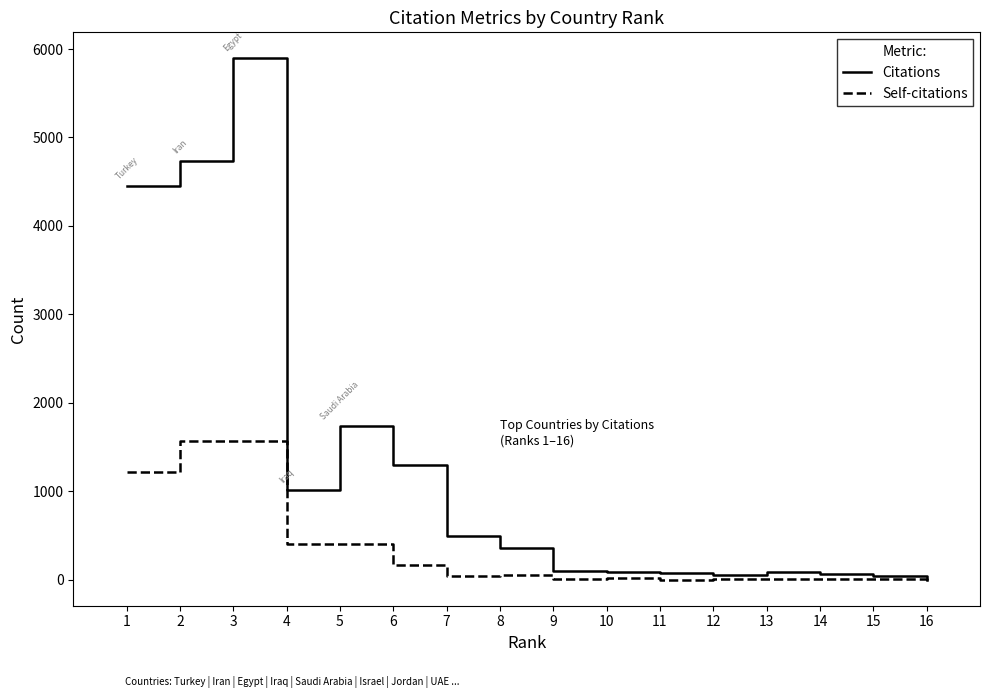

True or false: Citations has a value of 3 at 16.

True